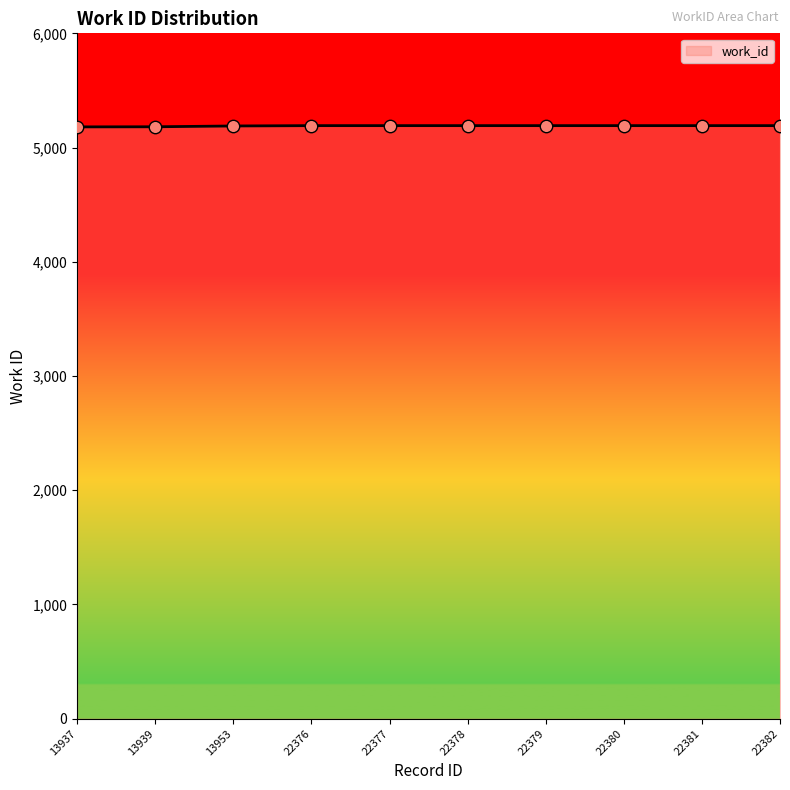

What is the ratio of the value at 22380 to the value at 13937?

1.0